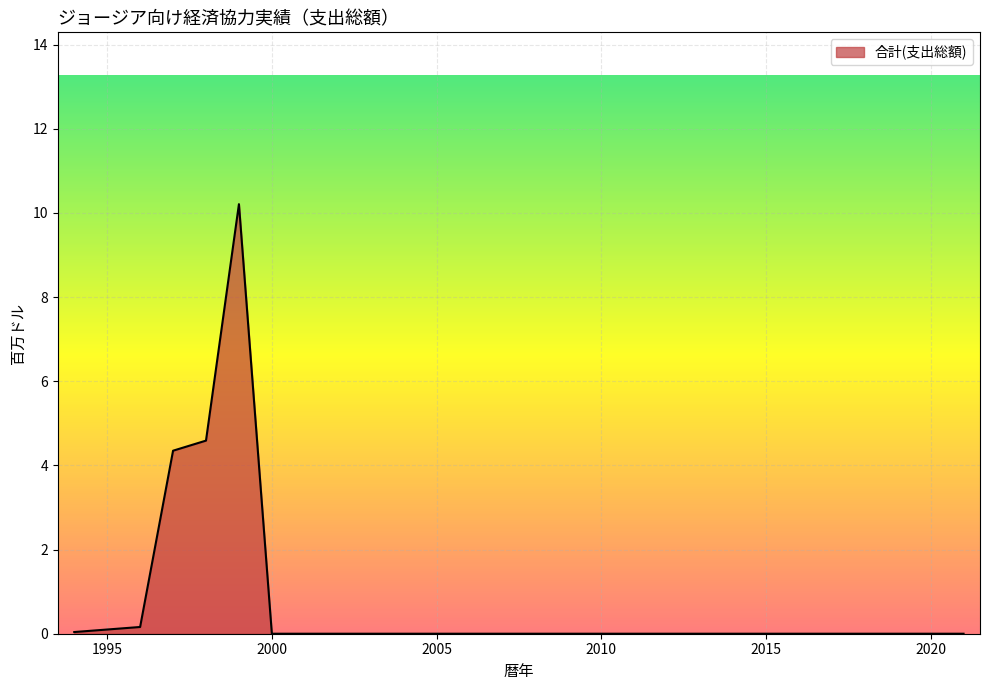

What is the greatest value displayed?

10.2